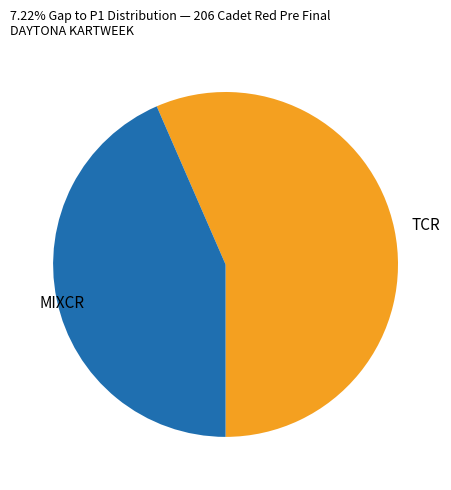

Which slice is the largest?

TCR